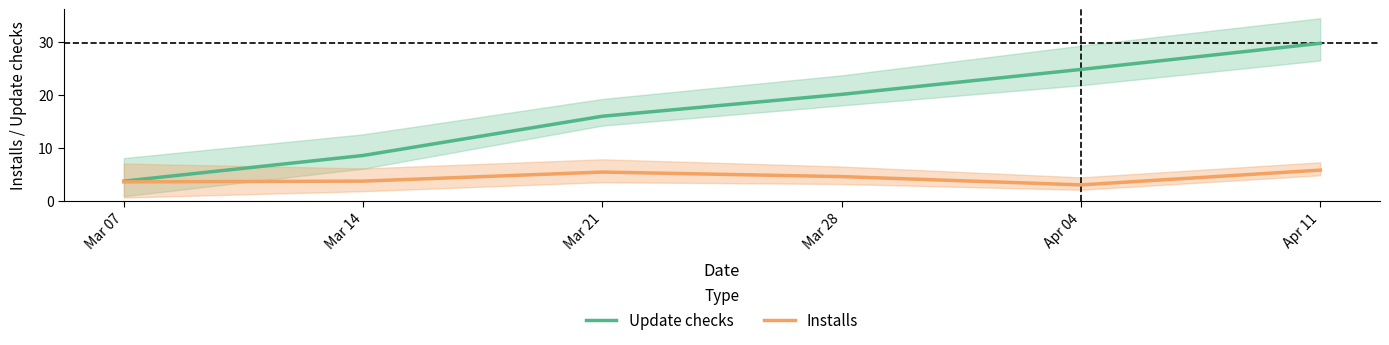

What is the difference between the Update checks values at Mar 28 and Mar 07?

16.4